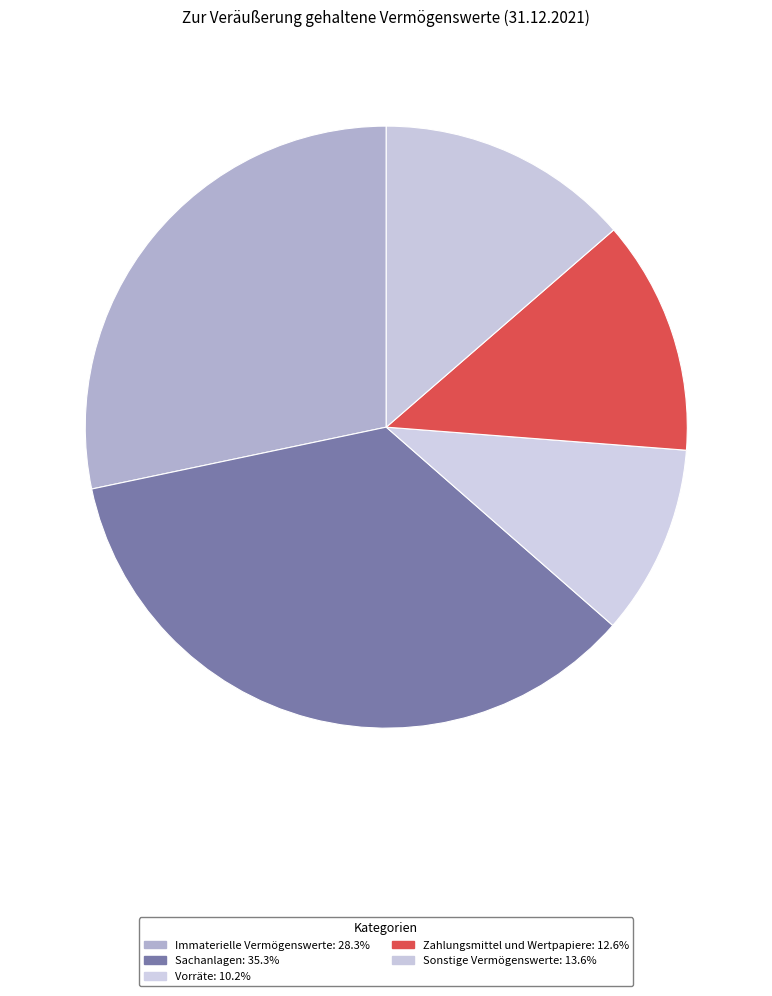

What is the largest slice in the pie chart?

Sachanlagen